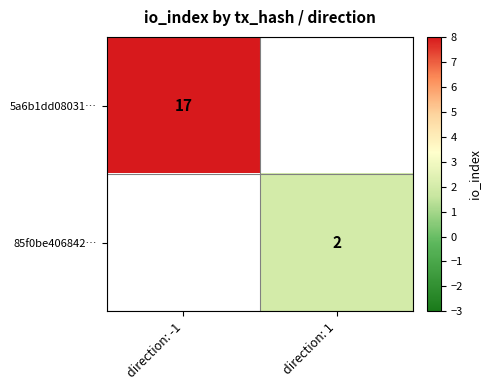

The 5a6b1dd08031… series shows 17 at direction: -1. True or false?

True